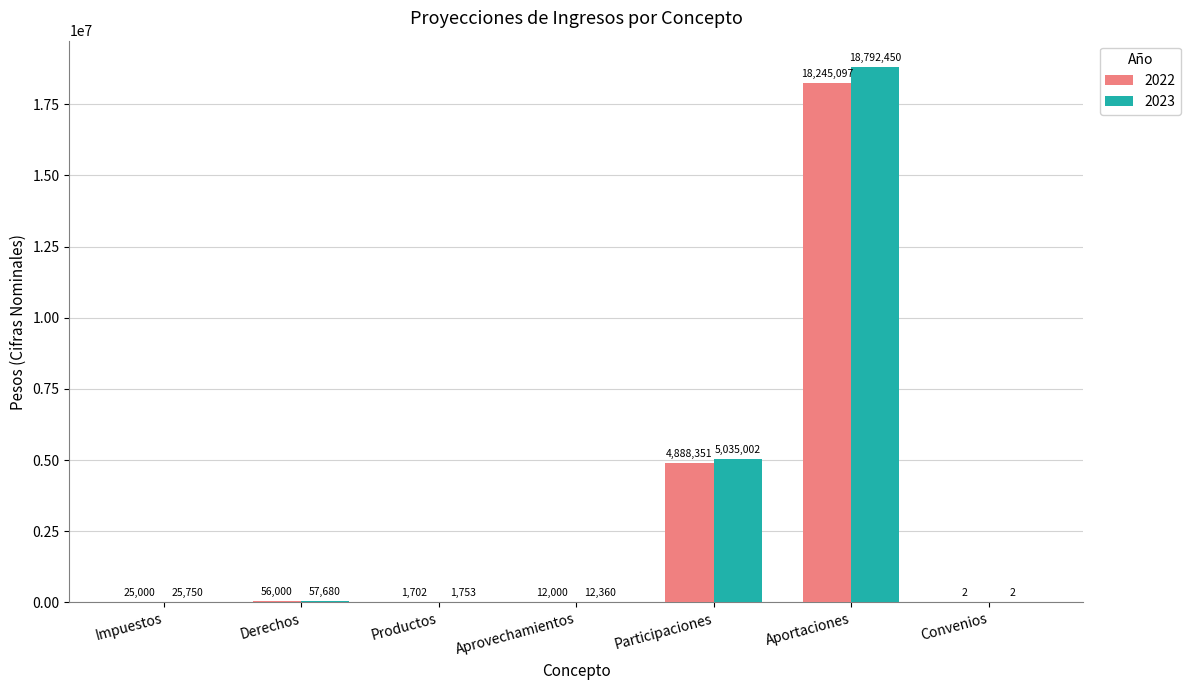

How many distinct data groups are displayed?

2